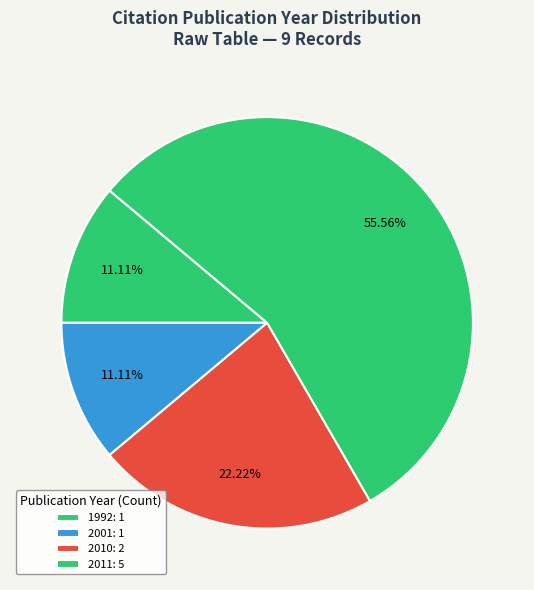

How many slices are in this pie chart?

4